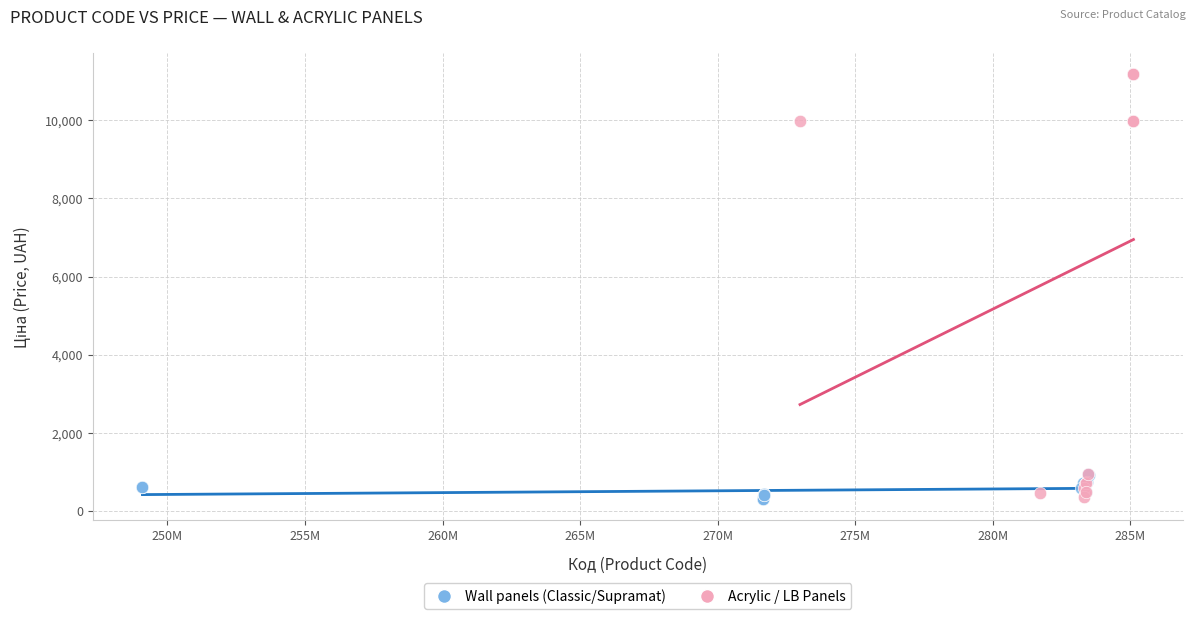

What are all the series names shown in the legend?

Wall panels (Classic/Supramat), Acrylic / LB Panels